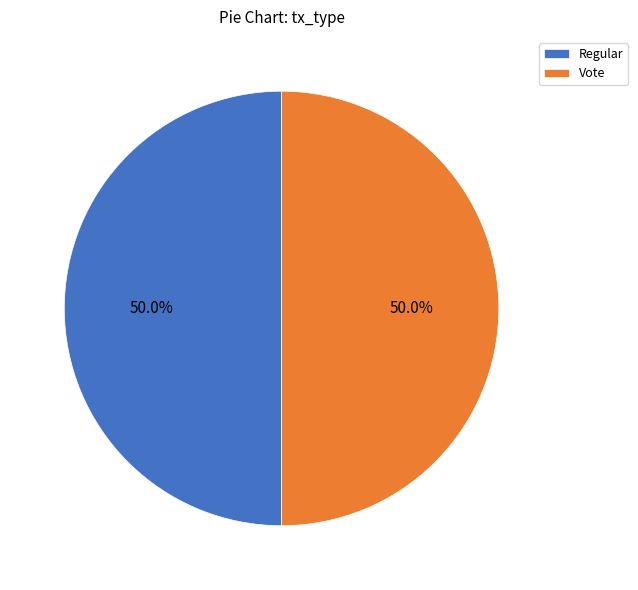

To the nearest percent, what percentage of the pie is Vote?

50%